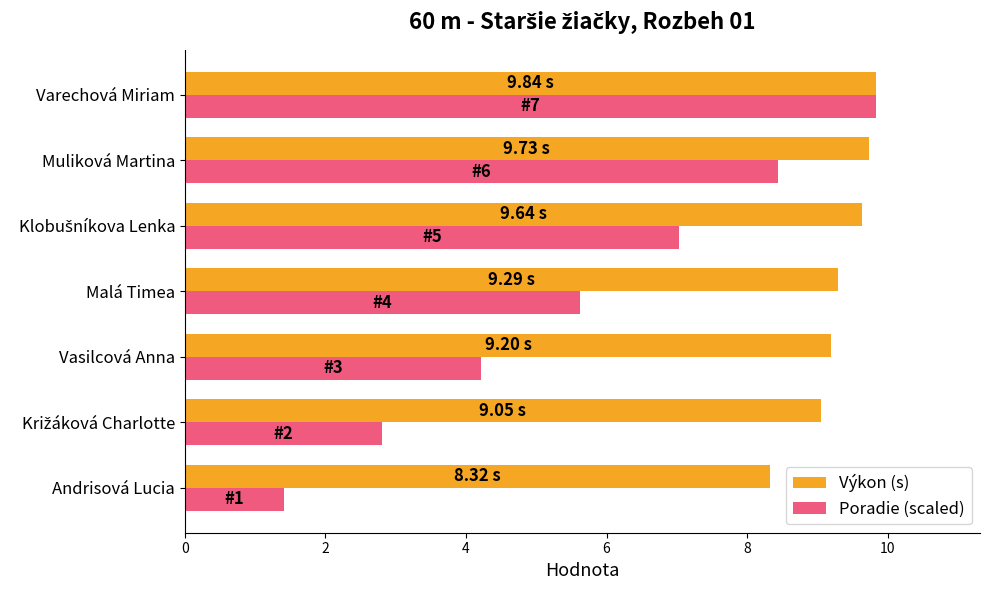

What is the minimum value shown in the chart?

1.4